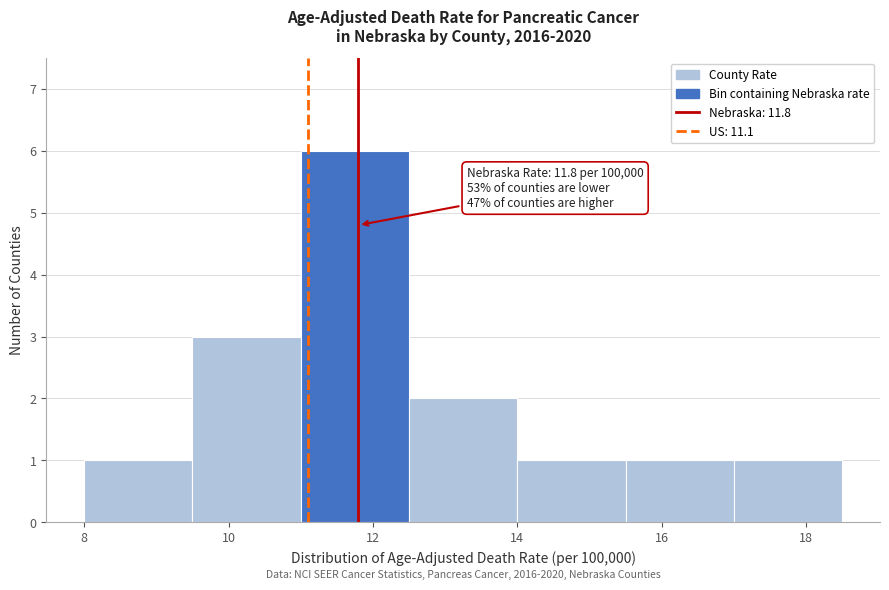

Which range on the x-axis has the tallest bar?

11.0 to 12.5